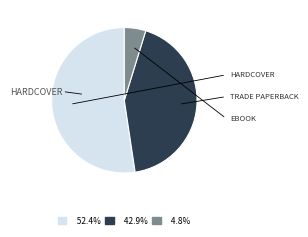

How many segments does this pie chart have?

3